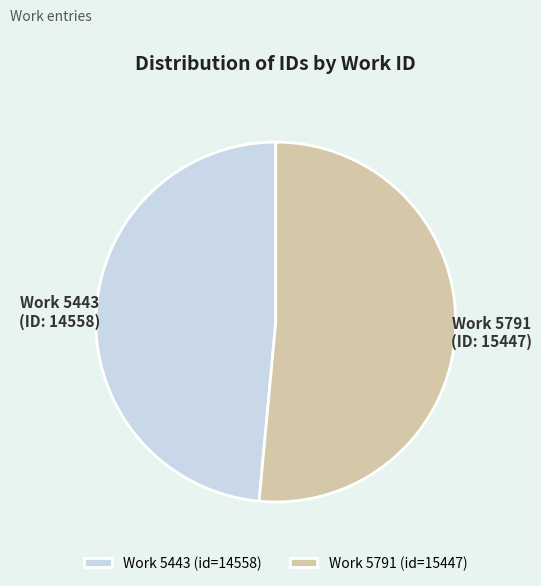

How many slices are in this pie chart?

2